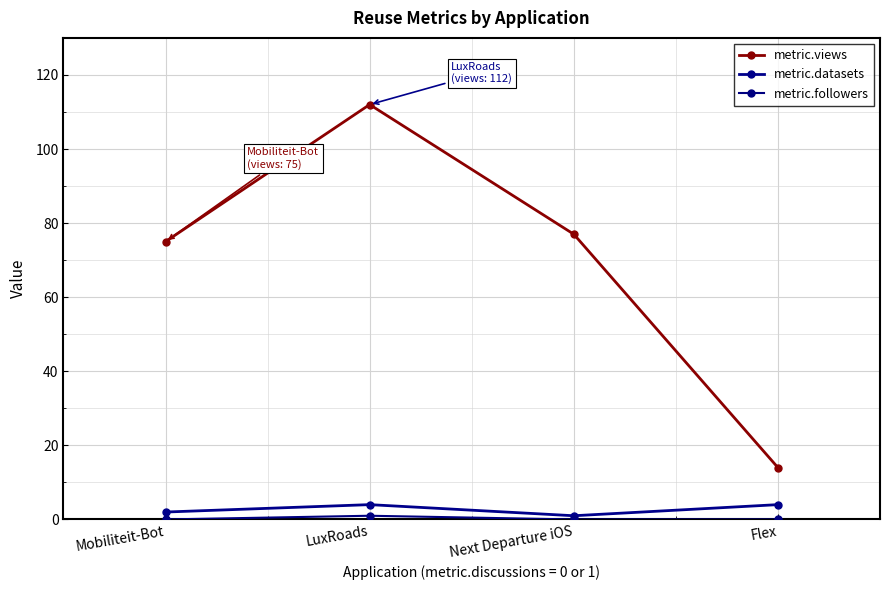

At which category does metric.followers reach its first local peak?

LuxRoads